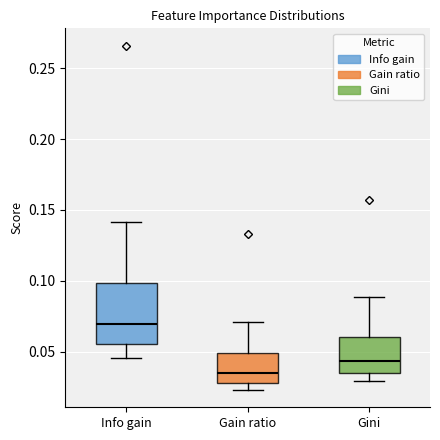

Reading left to right, transcribe this box plot: for each box, give where its median line is, the range the box spans, and where its two whiskers end, as read against the y-axis. The values are not printed on the chart, so give them approximately, as read against the axis.

Info gain: median 0.070, box 0.055 to 0.100, whiskers 0.045 to 0.140
Gain ratio: median 0.035, box 0.030 to 0.050, whiskers 0.025 to 0.070
Gini: median 0.045, box 0.035 to 0.060, whiskers 0.030 to 0.090